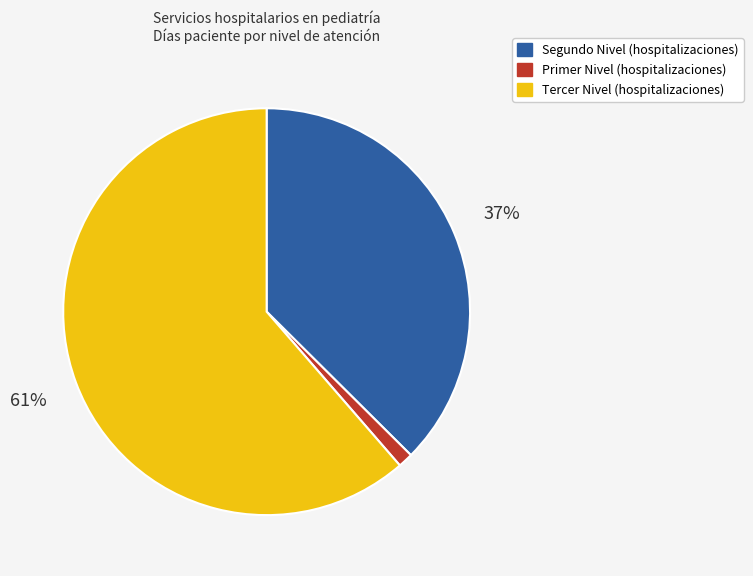

To the nearest percent, what is the average slice percentage?

33%